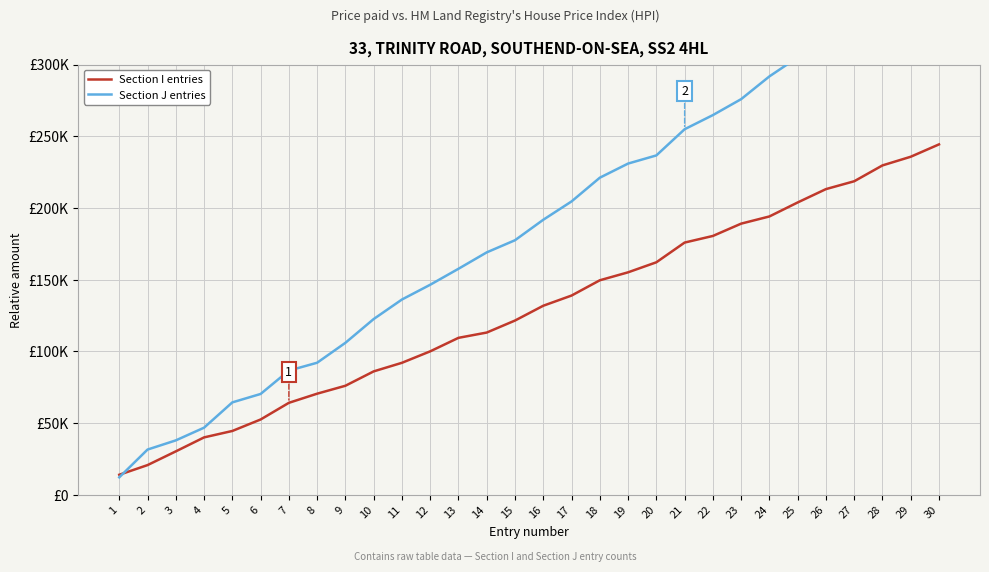

Which has a higher value, 28 or 6?

28